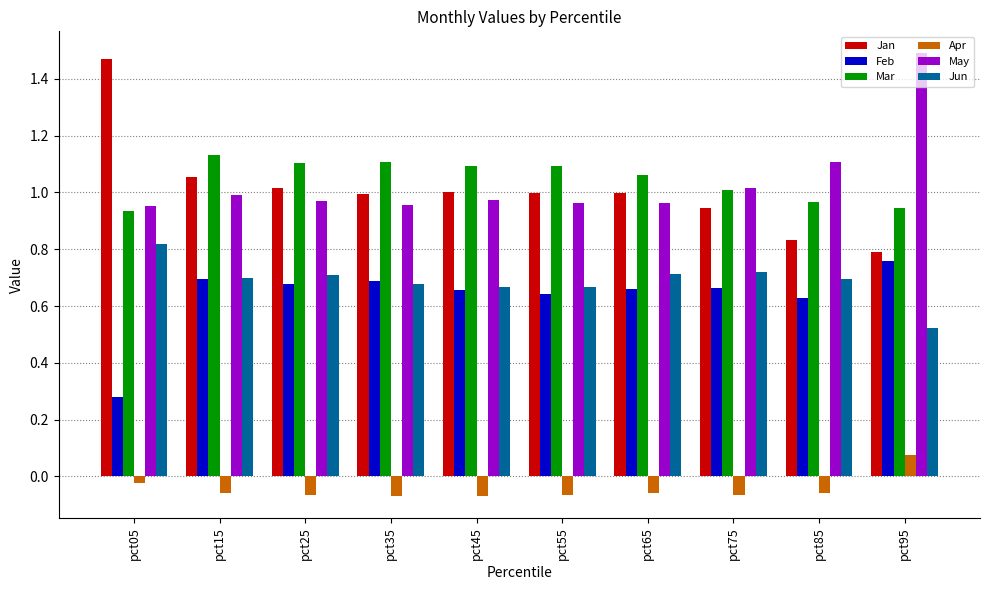

Which series has the widest spread of values?

Jan